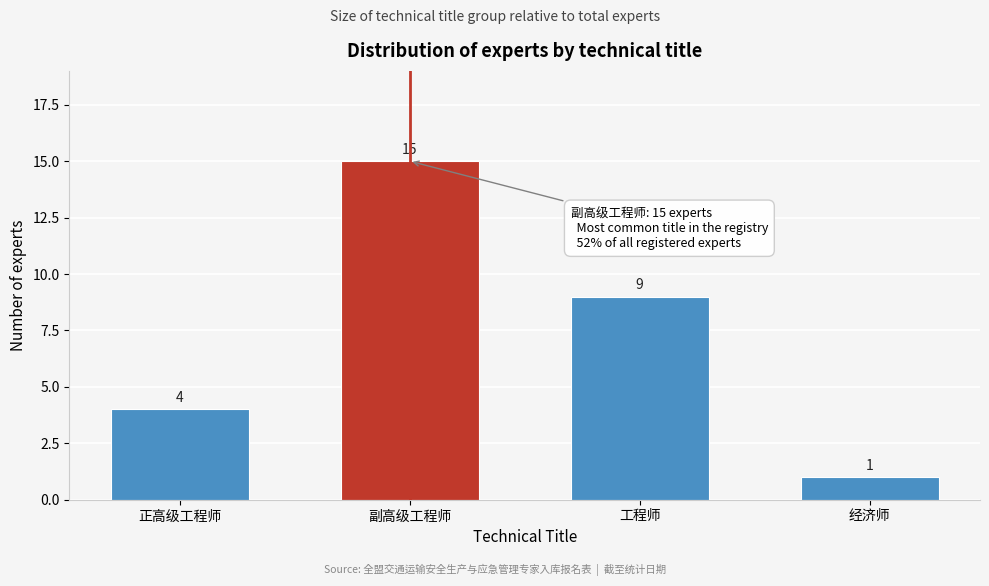

Reading right to left, what are all the values shown in this chart?

经济师=1	工程师=9	副高级工程师=15	正高级工程师=4